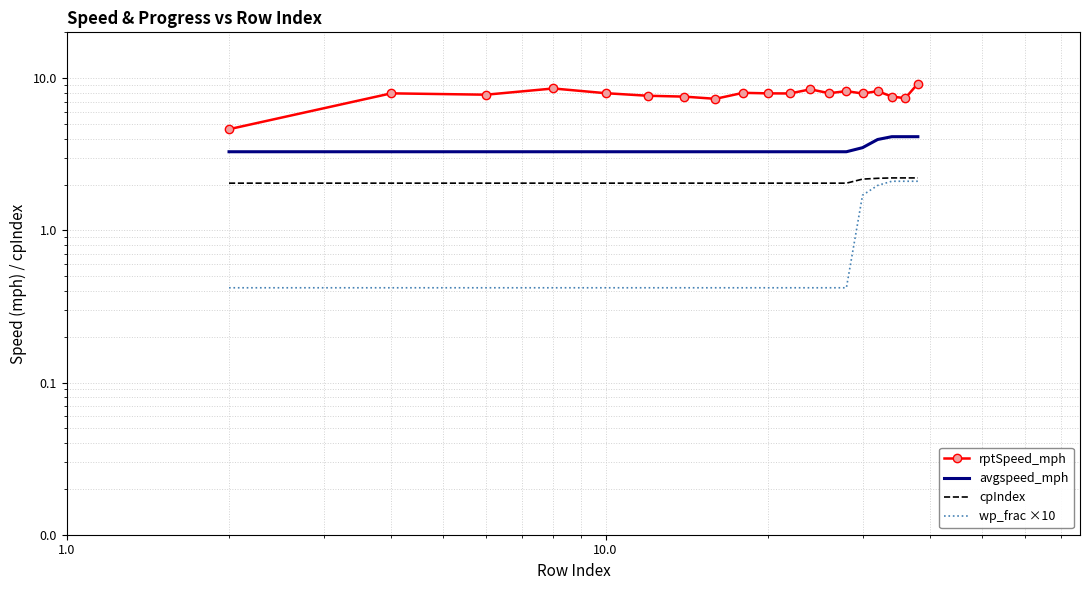

Is the value of avgspeed_mph at 6 greater than the value of wp_frac ×10 at 13?

Yes